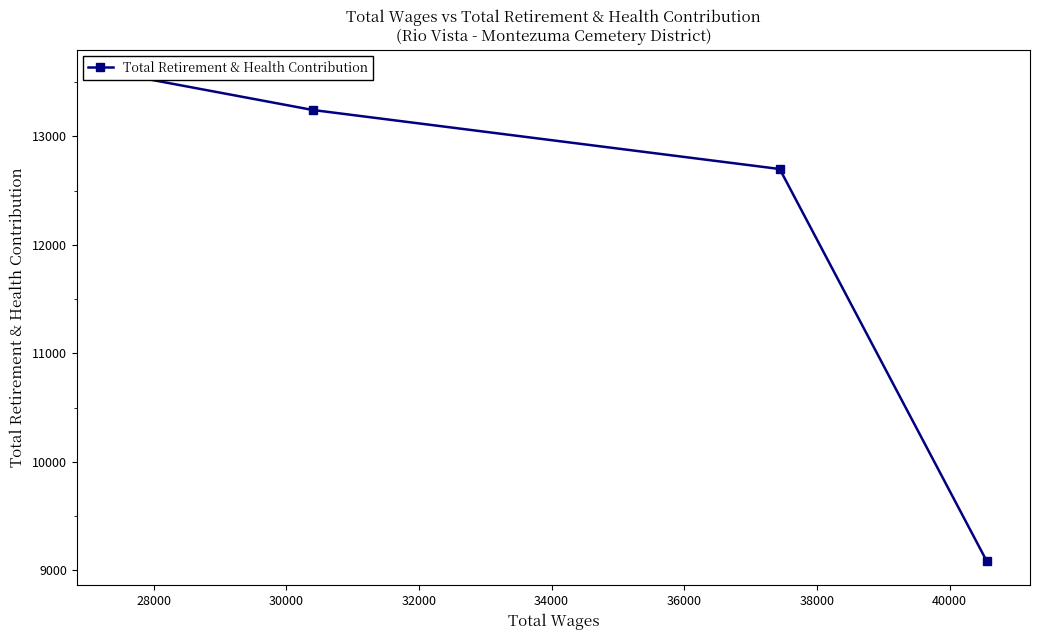

Approximately how many times larger is the value at 32000 compared to 30000?

0.7